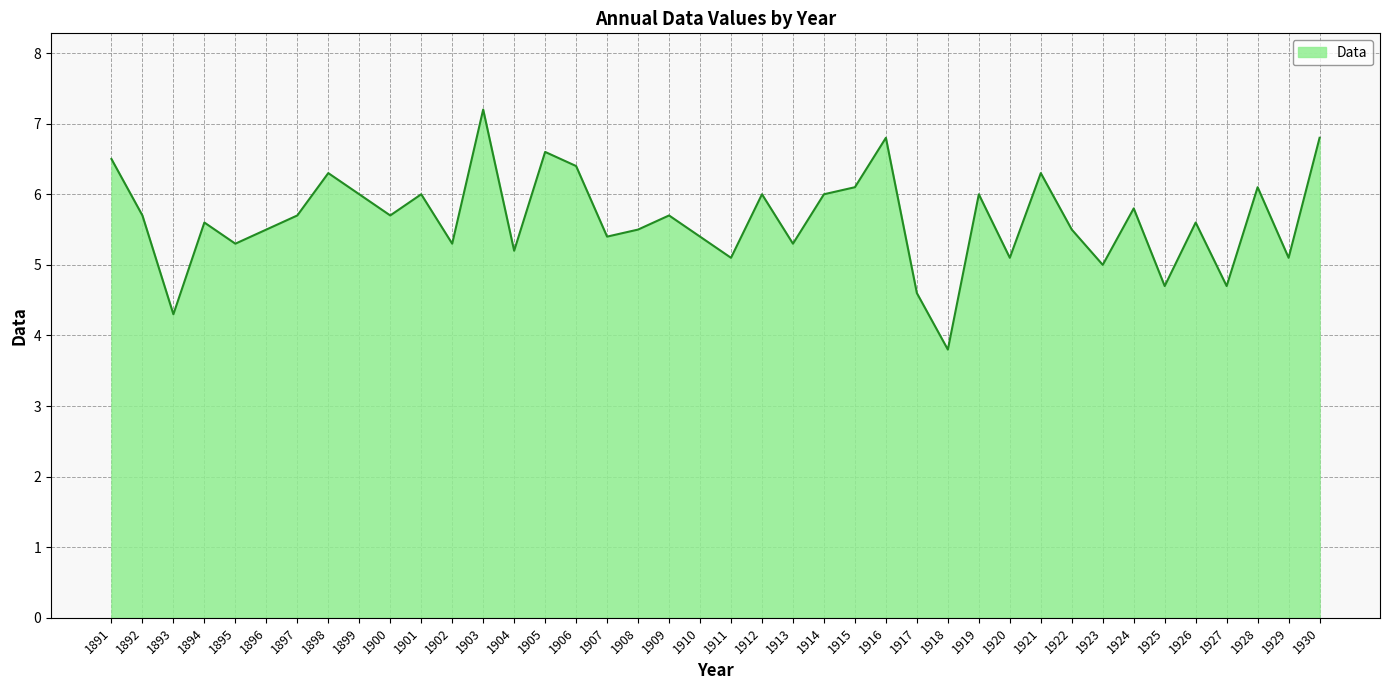

Reading right to left, transcribe all the data shown in this chart.

1930=6.8	1929=5.1	1928=6.1	1927=4.7	1926=5.6	1925=4.7	1924=5.8	1923=5.0	1922=5.5	1921=6.3	1920=5.1	1919=6.0	1918=3.8	1917=4.6	1916=6.8	1915=6.1	1914=6.0	1913=5.3	1912=6.0	1911=5.1	1910=5.4	1909=5.7	1908=5.5	1907=5.4	1906=6.4	1905=6.6	1904=5.2	1903=7.2	1902=5.3	1901=6.0	1900=5.7	1899=6.0	1898=6.3	1897=5.7	1896=5.5	1895=5.3	1894=5.6	1893=4.3	1892=5.7	1891=6.5